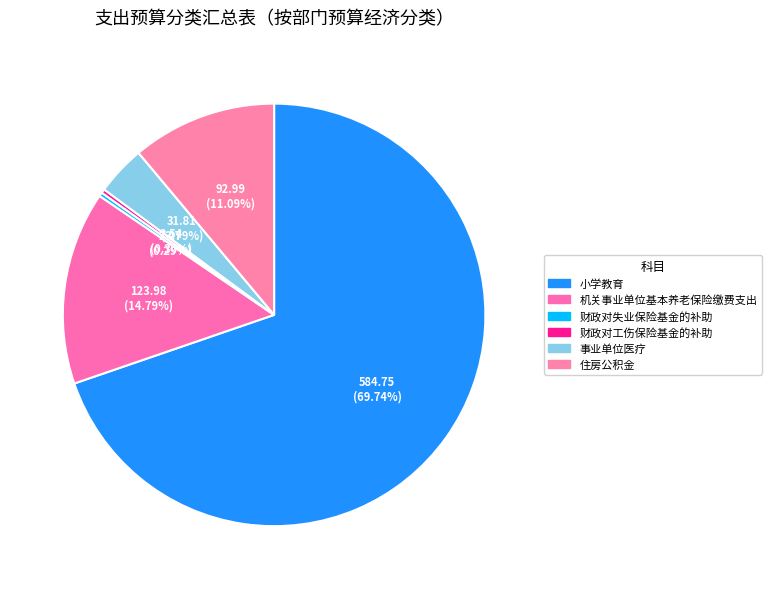

How many slices are in this pie chart?

6